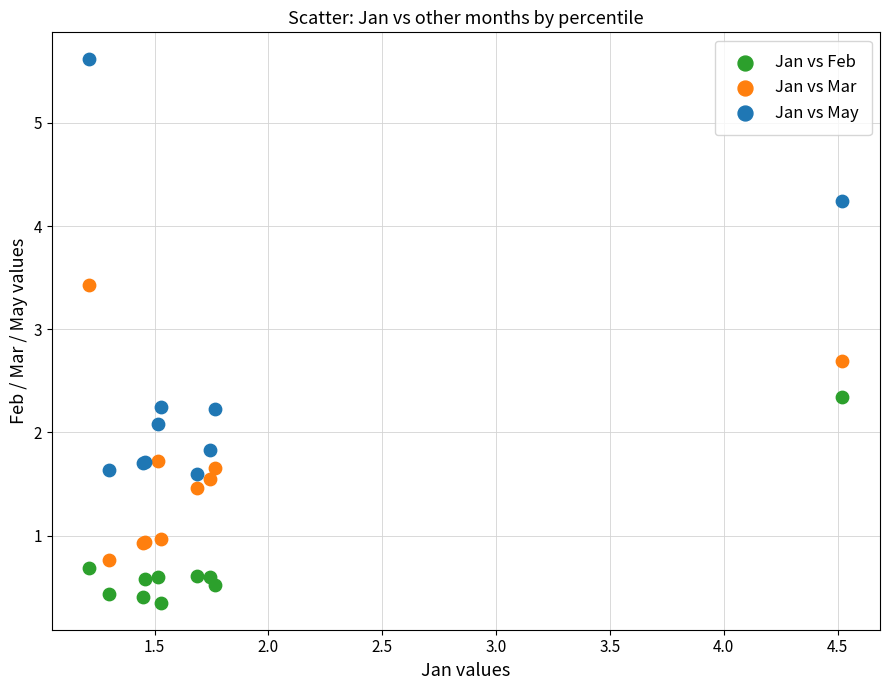

In the Jan vs May series, what Y value is closest to 3?

2.2